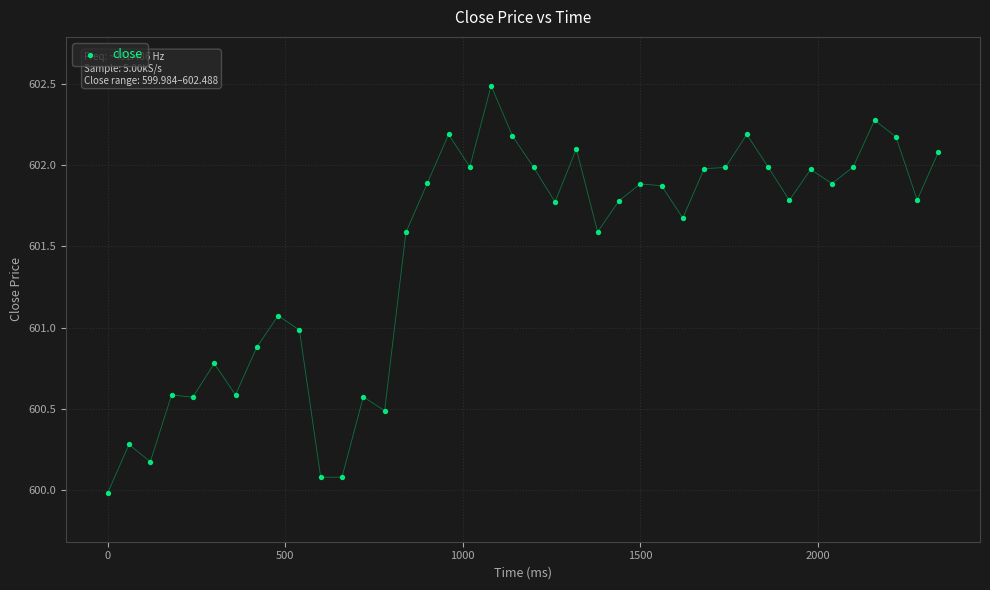

What is the range of X values (max minus min)?

2340.0